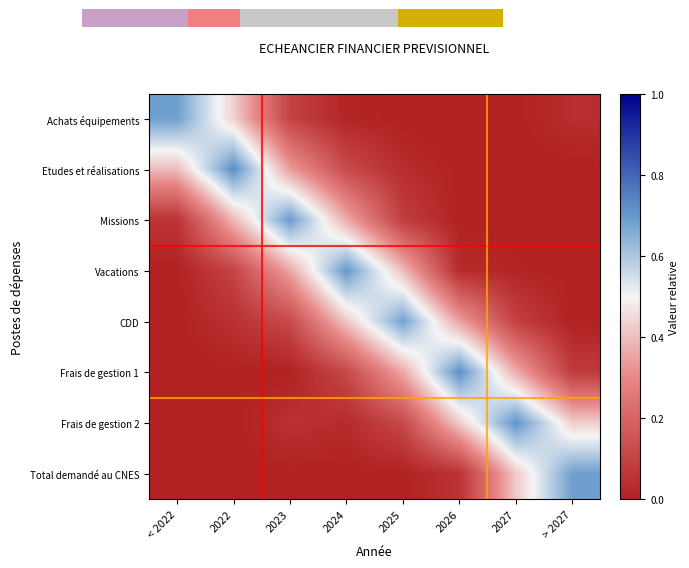

At which category is the sum across all series the highest?

2024